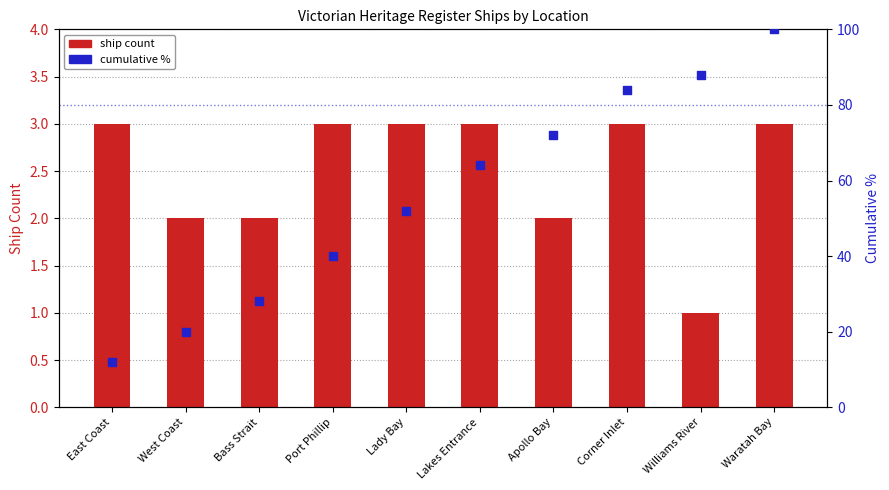

Which series contains the highest Y value?

Cumulative %